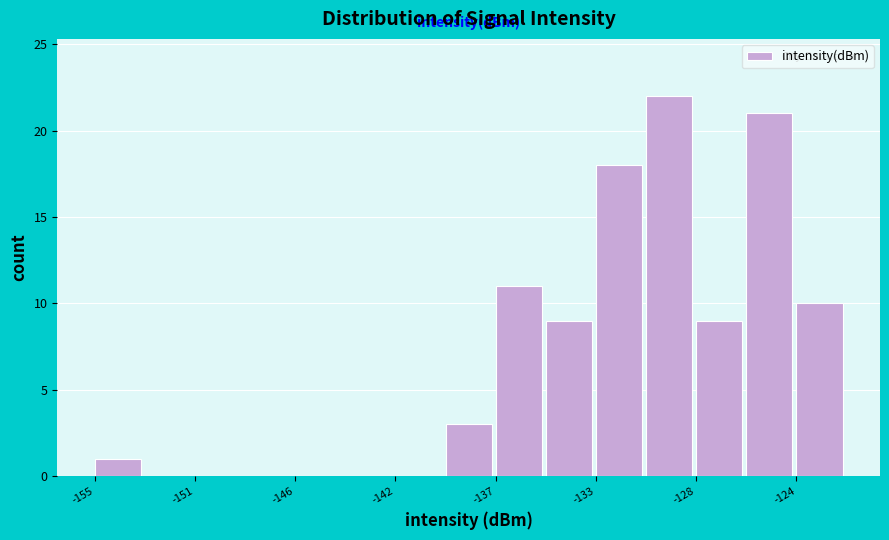

Which range on the x-axis has the tallest bar?

-130.5 to -128.0